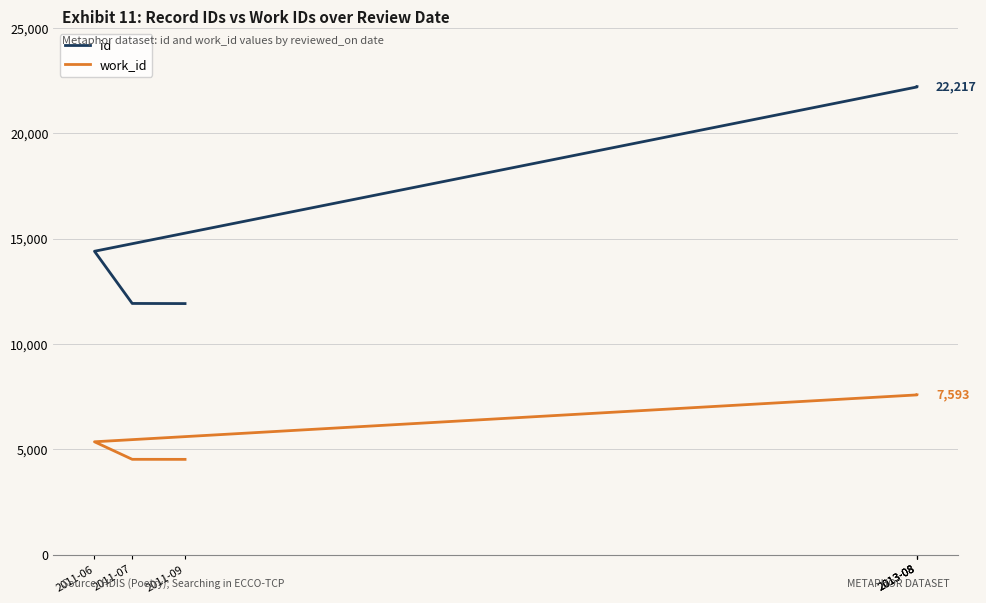

What is the total value across all series at 2011-09?

16456